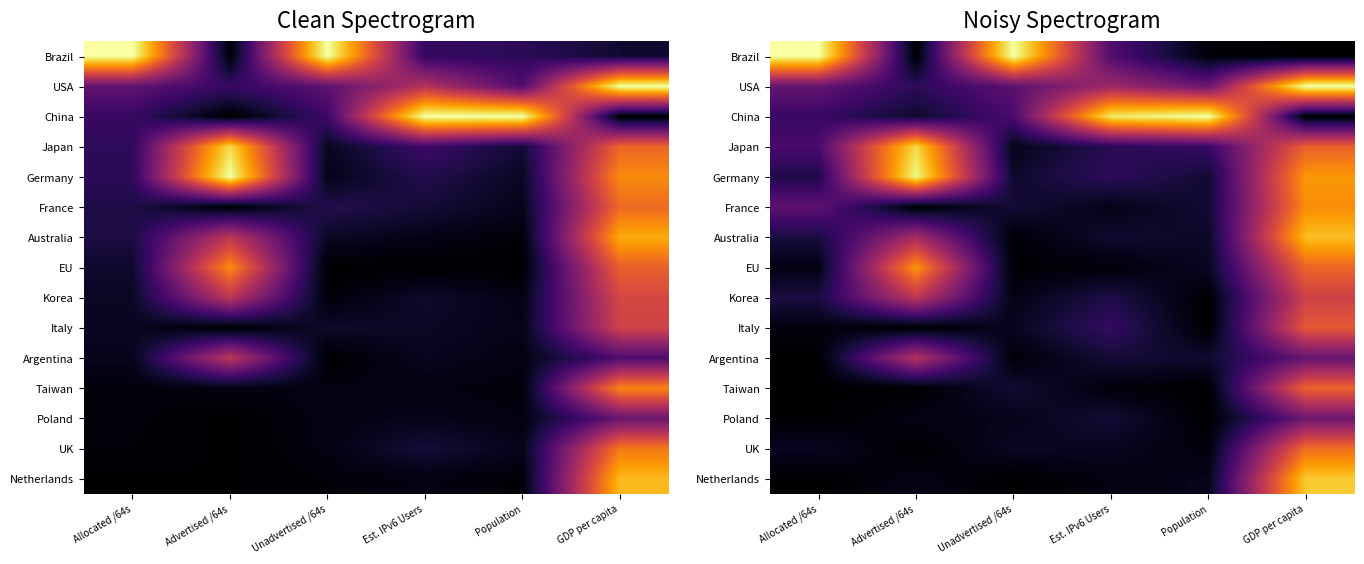

Which has a higher value, Population or GDP per capita?

Population